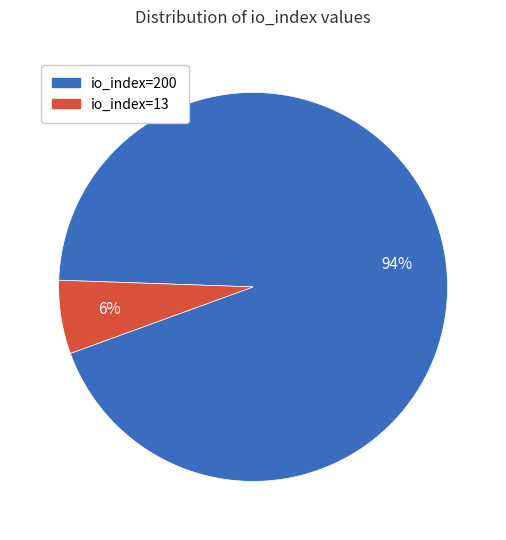

To the nearest percent, what is the average slice percentage?

50%